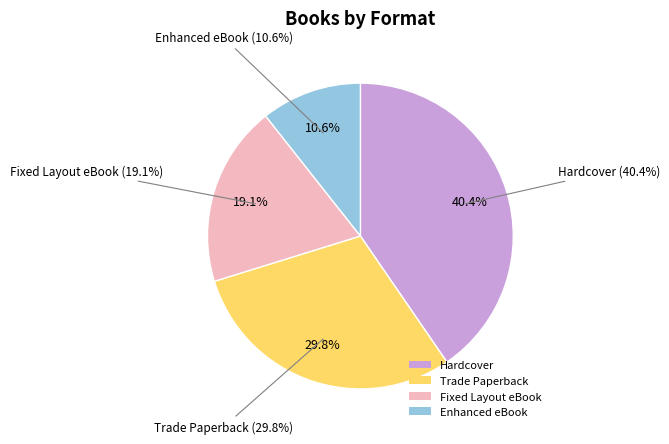

What percentage is the Enhanced eBook slice, to the nearest percent?

11%